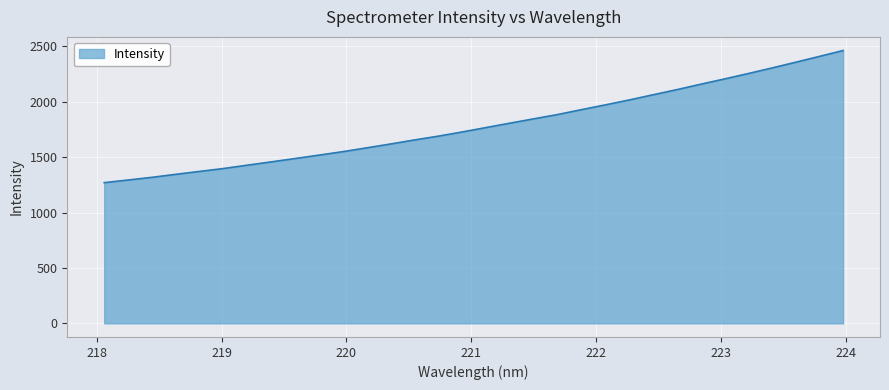

What is the average value?

1789.6